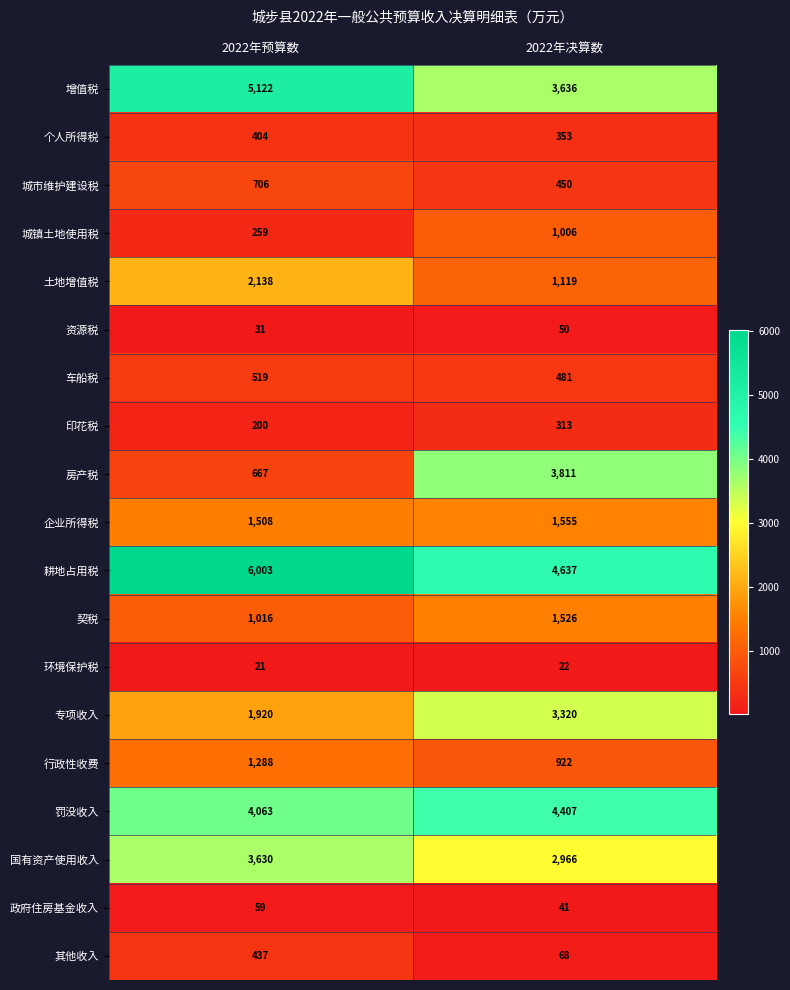

Between 2022年预算数 and 2022年决算数, which series saw the biggest shift?

房产税